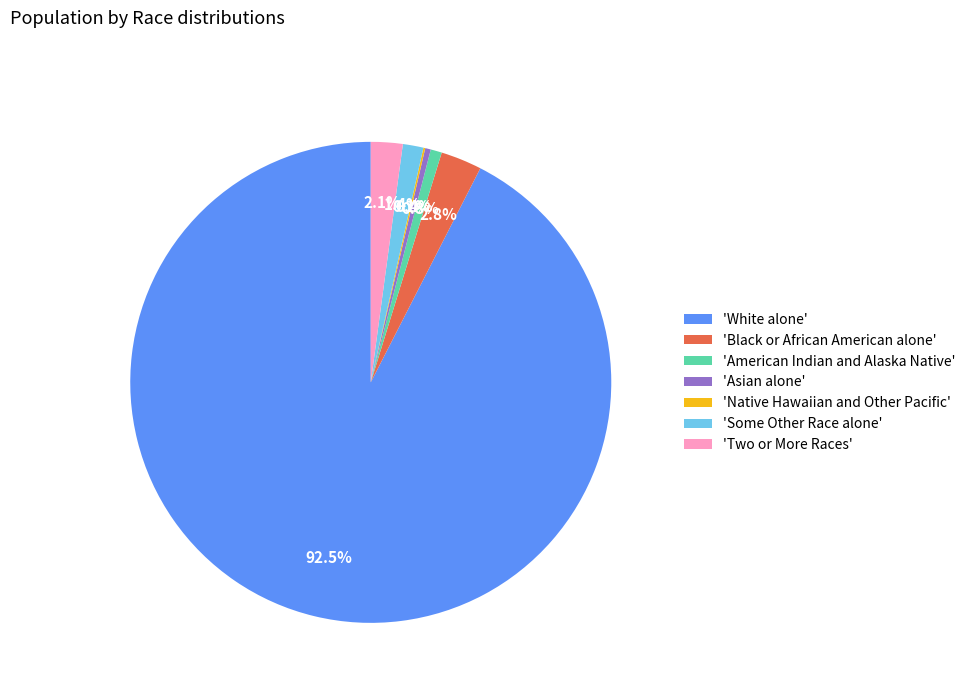

Combined, do 'Black or African American alone' and 'Some Other Race alone' account for over 50%?

No